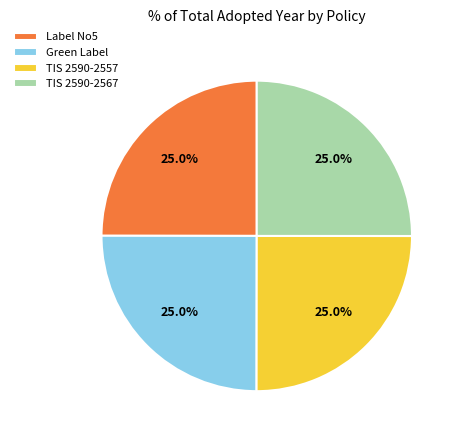

How many slices are in this pie chart?

4